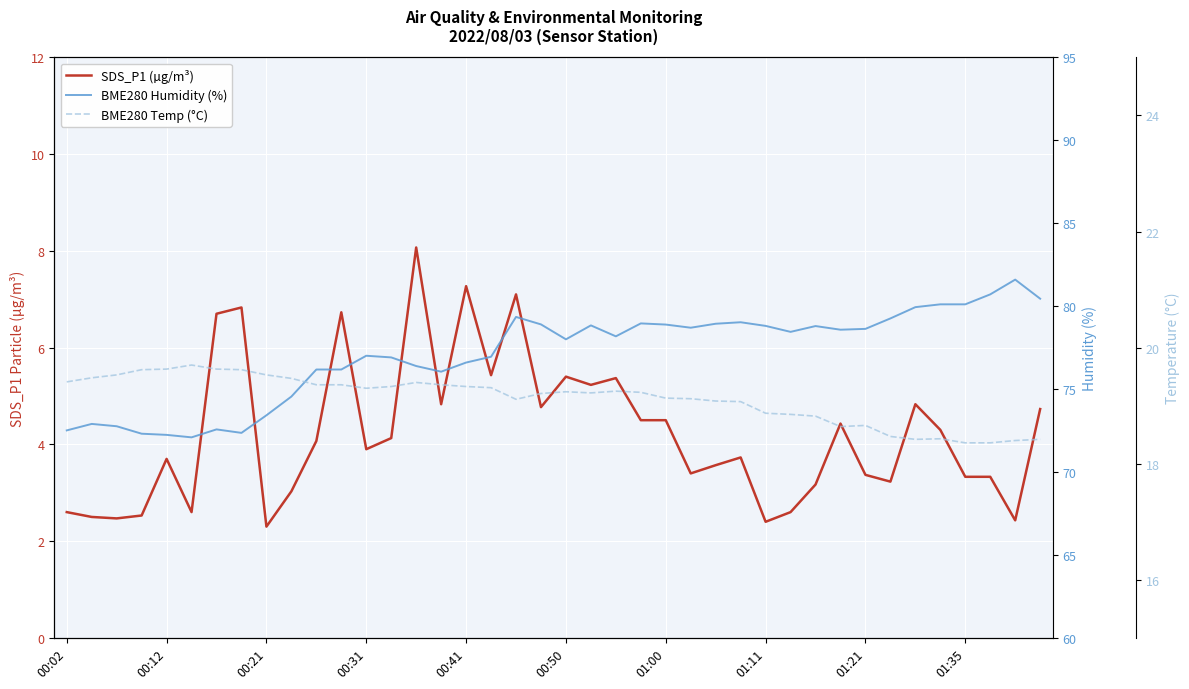

What is the difference between the BME280 Humidity (%) values at 38 and 22?

3.4